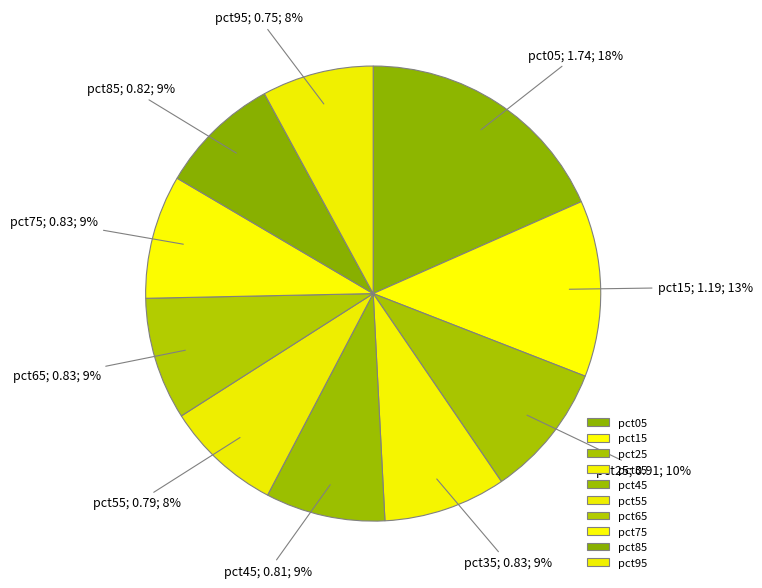

Rank the categories by value from lowest to highest.

pct95, pct55, pct45, pct85, pct35, pct65, pct75, pct25, pct15, pct05